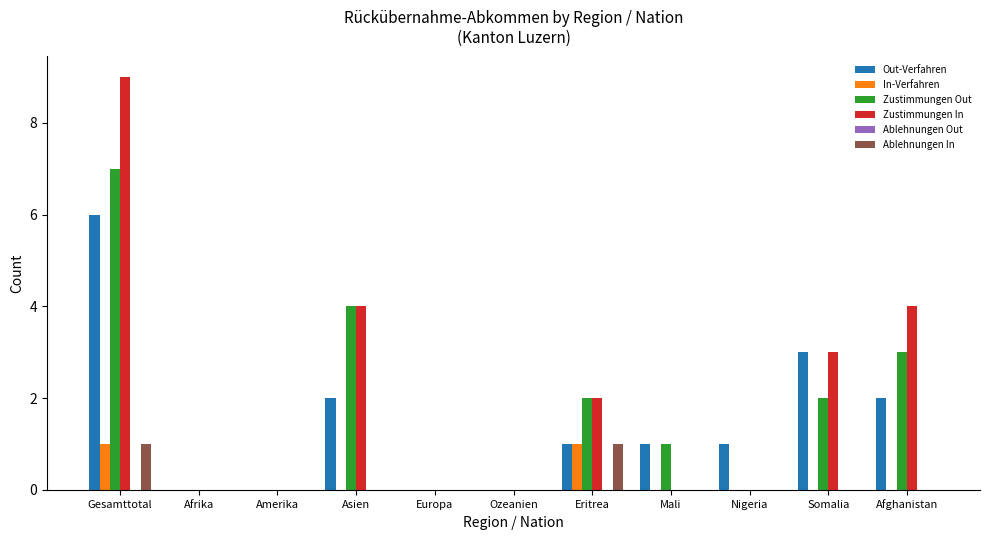

Which category has the highest value across all series?

Gesamttotal